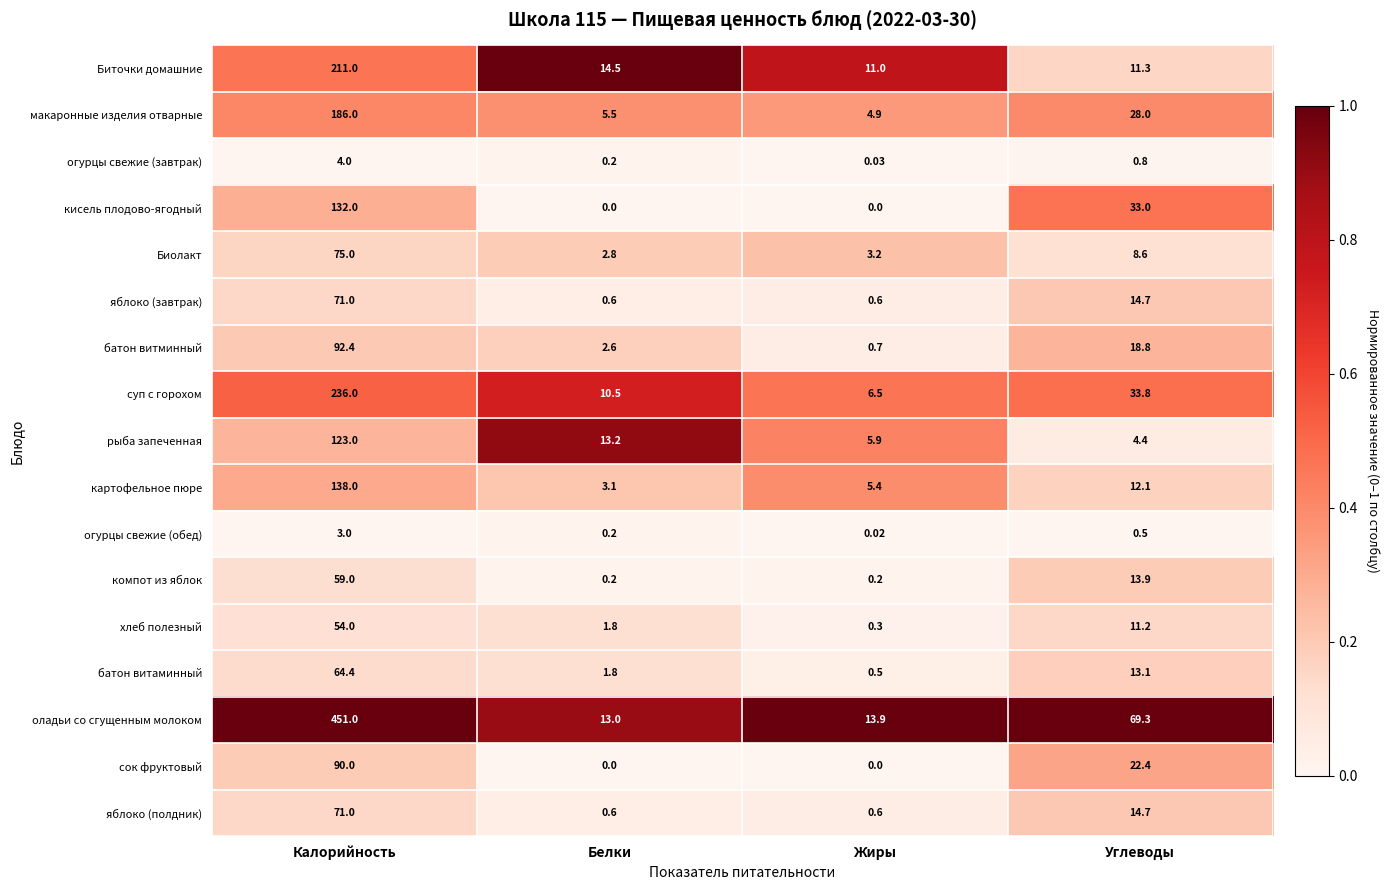

Between Жиры and Углеводы, which series saw the biggest shift?

оладьи со сгущенным молоком